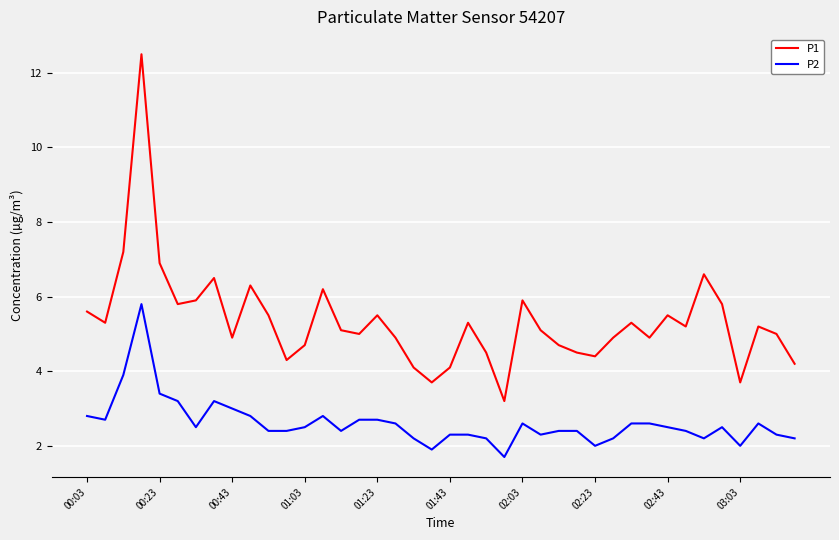

What are all the series names shown in the legend?

P1, P2